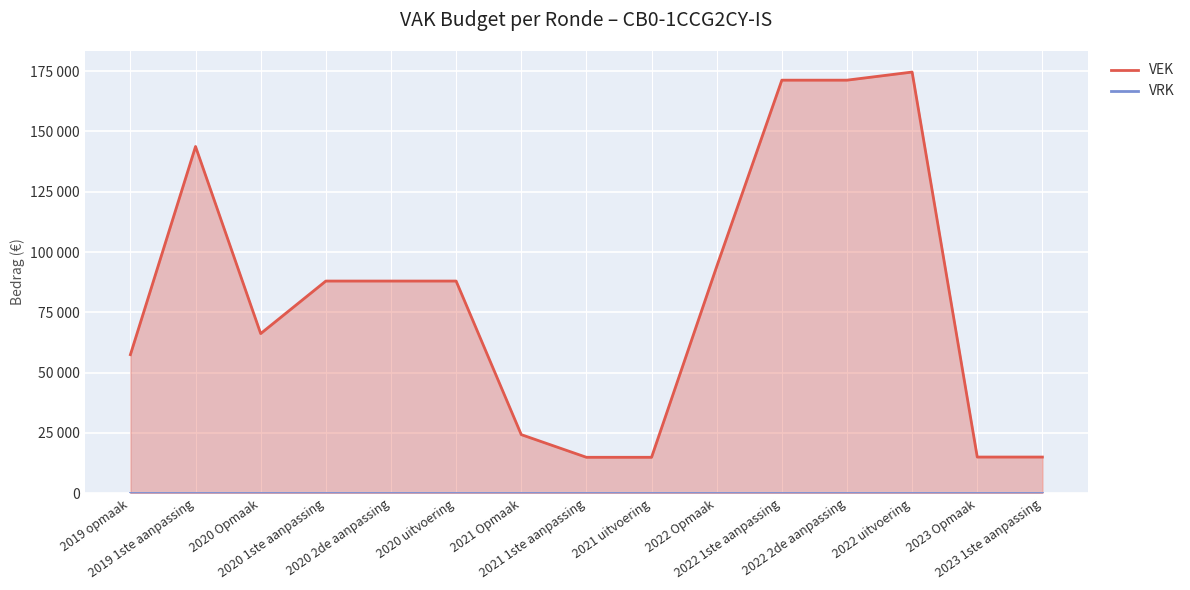

At which category is the sum across all series the highest?

2022 uitvoering